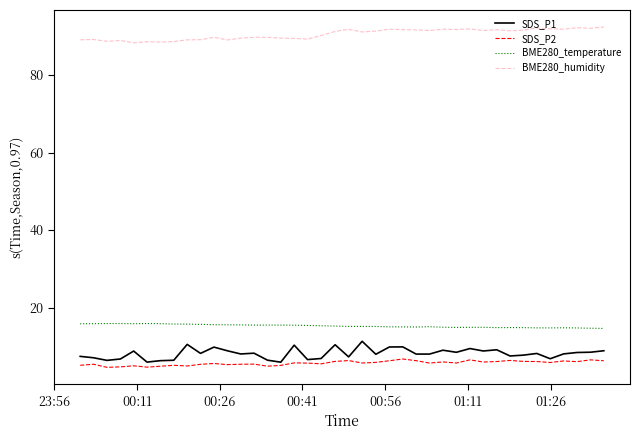

What is the average value of the SDS_P2 series?

5.7